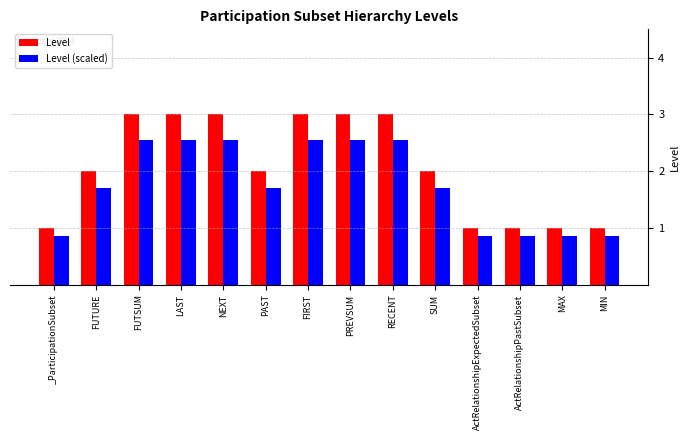

What is the label of the 13th bar from the left?

MAX